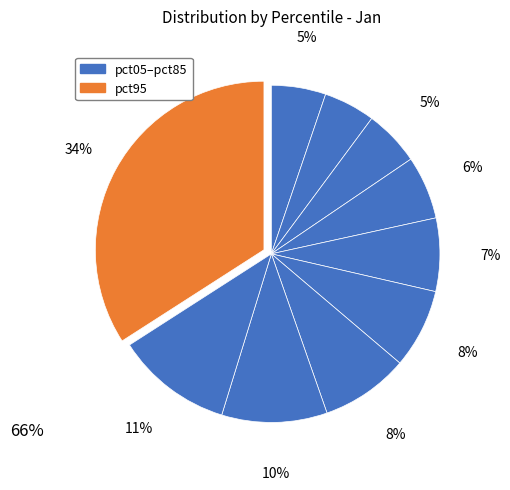

Count the number of slices in the pie.

10